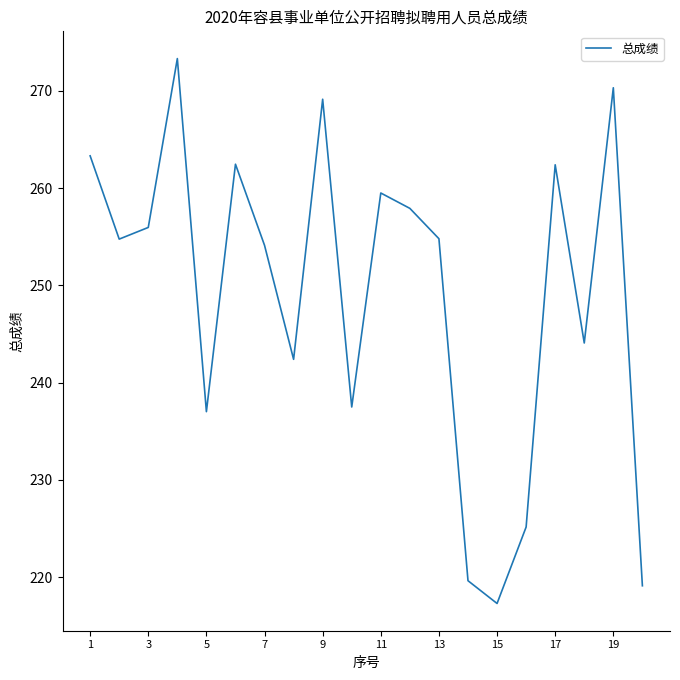

What is the difference between the maximum and minimum values?

56.0